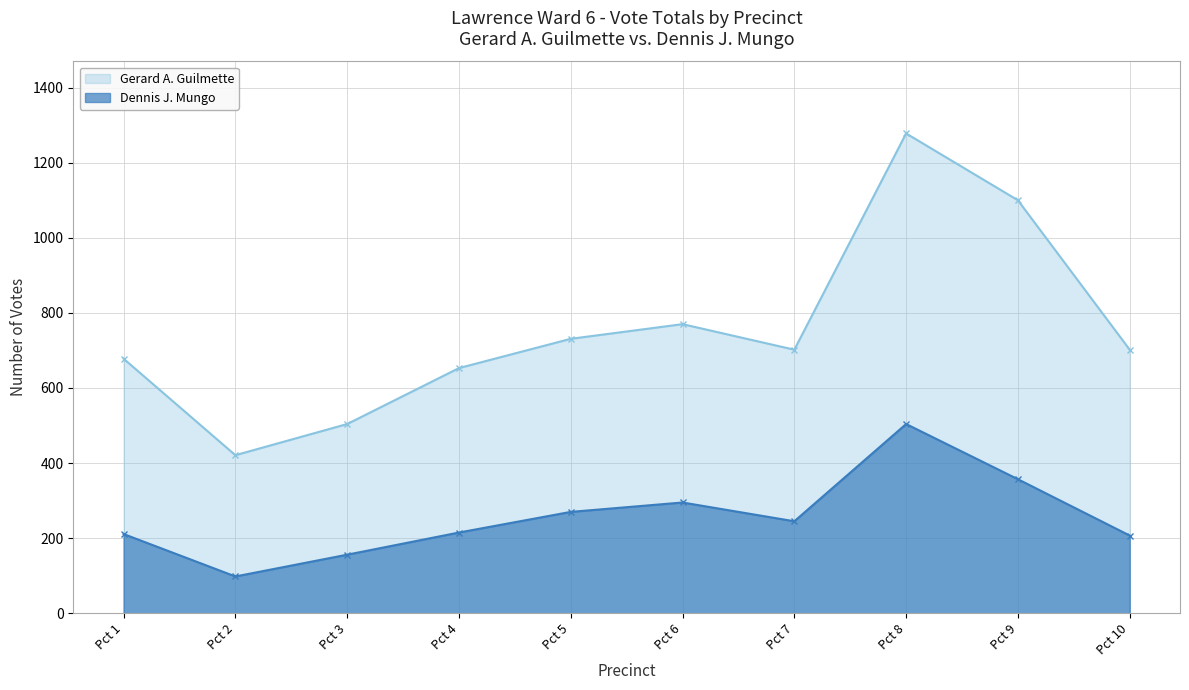

Rank the series by their average value, from highest to lowest.

Gerard A. Guilmette, Dennis J. Mungo